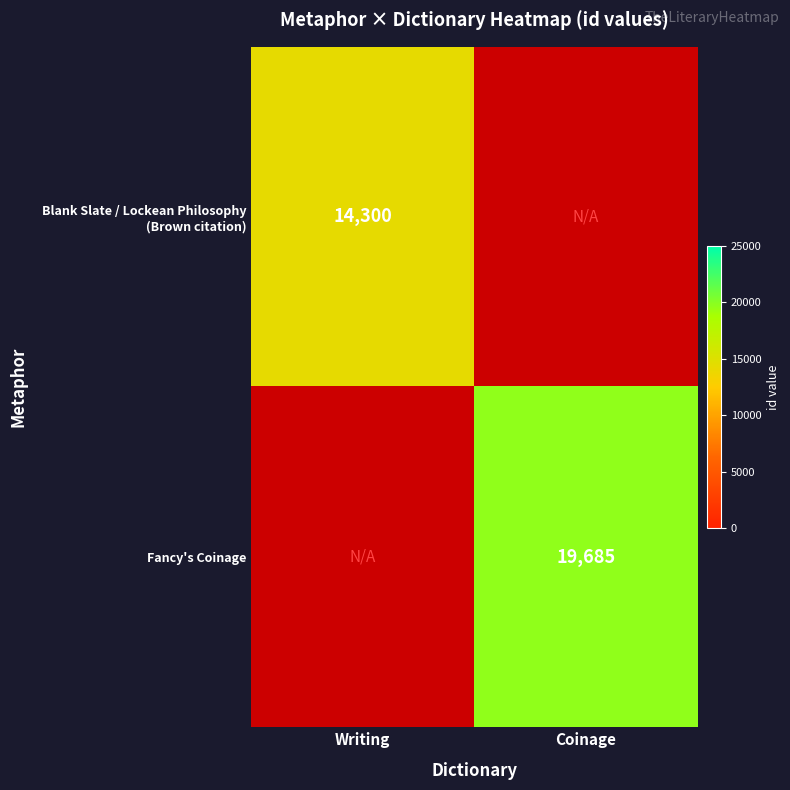

Is the value of Blank Slate / Lockean Philosophy (Brown citation) at Writing greater than the value of Fancy's Coinage at Coinage?

No